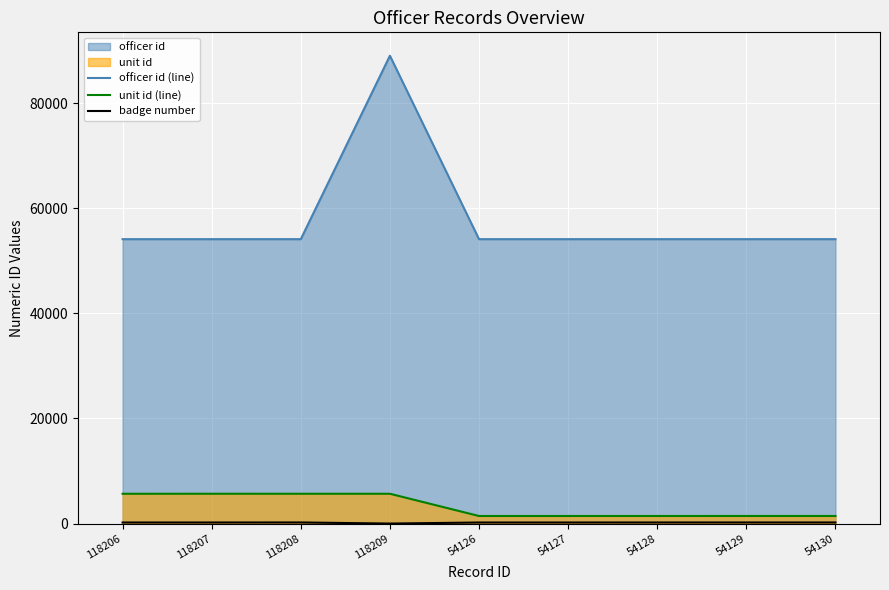

At which label does officer id (line) first exceed 54139?

118208